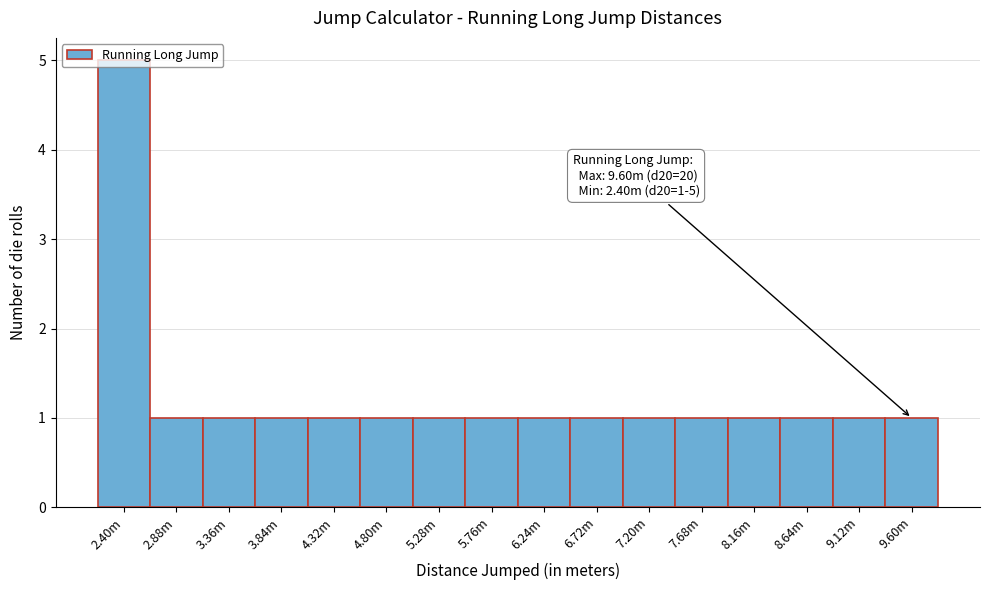

What is the value of the 7th bar from the left?

1